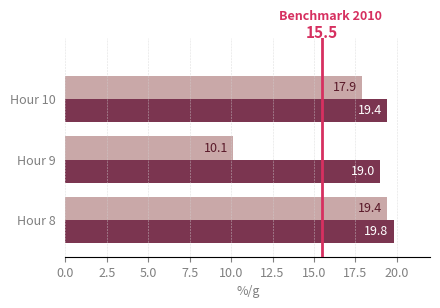

What is the difference between the highest and lowest values at Hour 8?

0.4